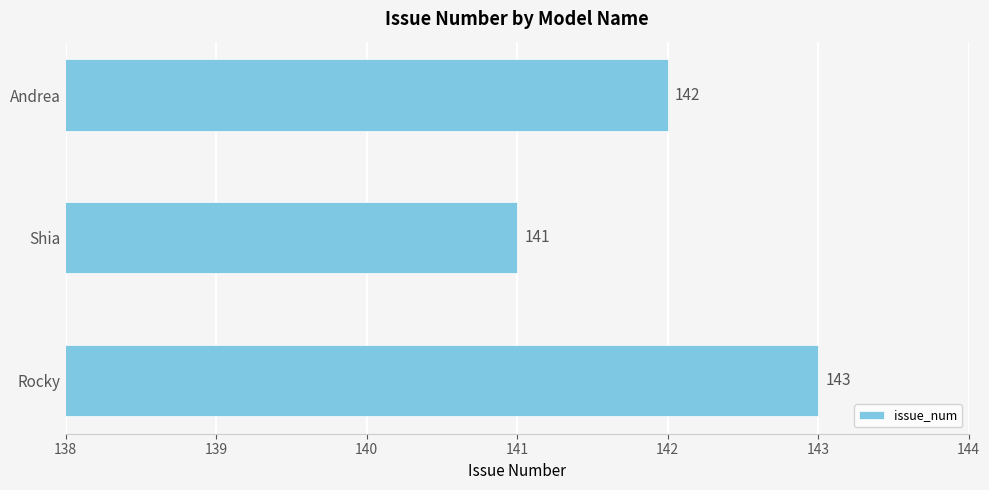

What is the ratio of the value at Andrea to the value at Rocky?

1.0